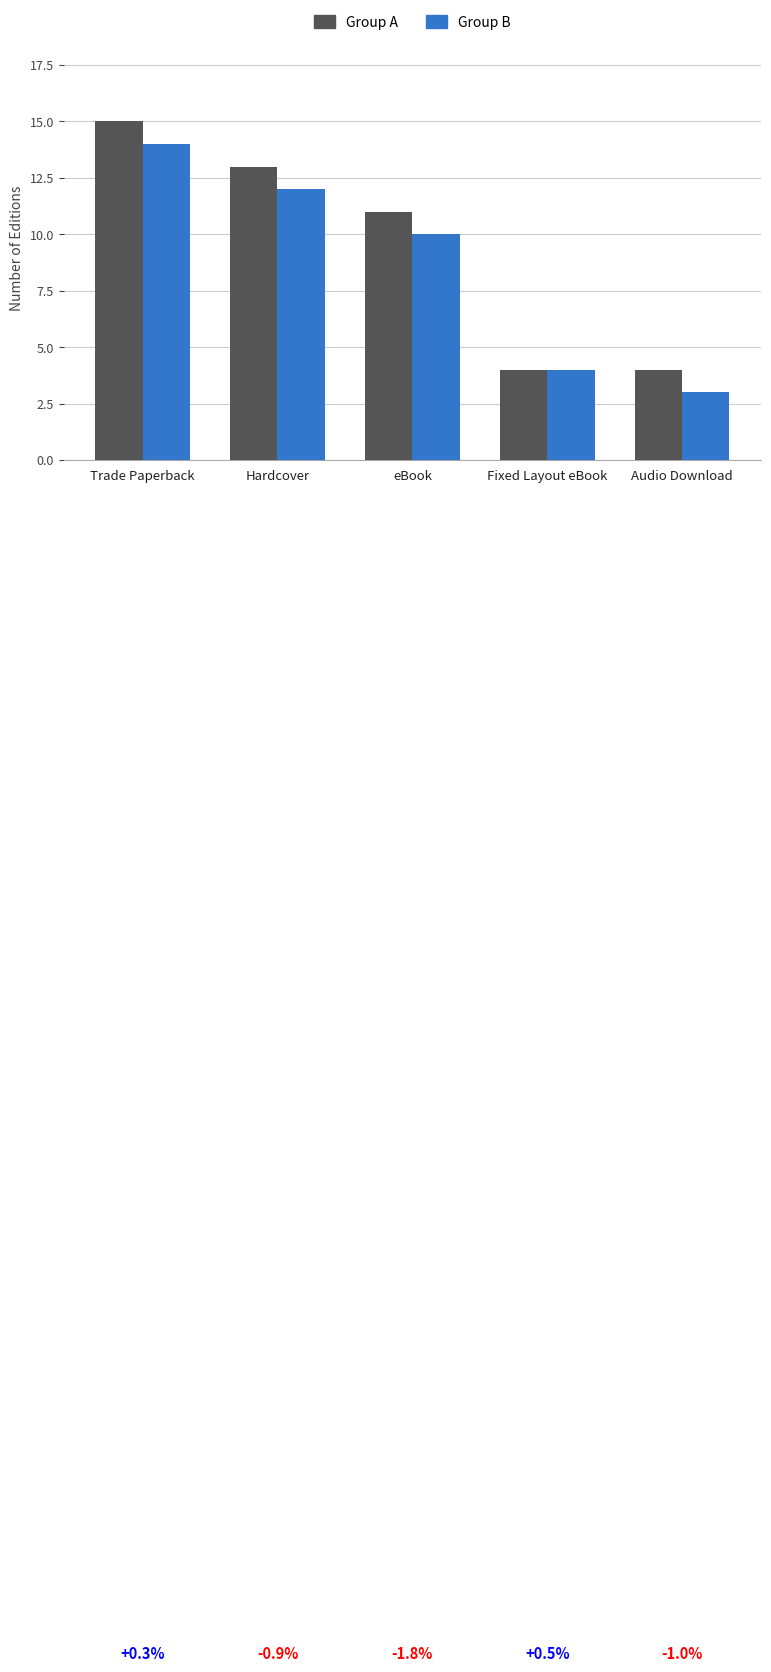

What are all the series names shown in the legend?

Group A, Group B